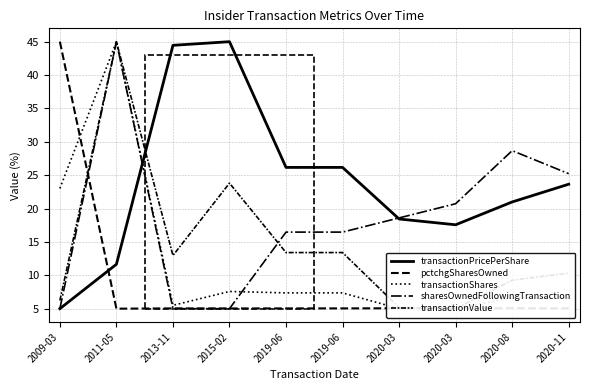

What is the label of the 1st point from the right?

2020-11